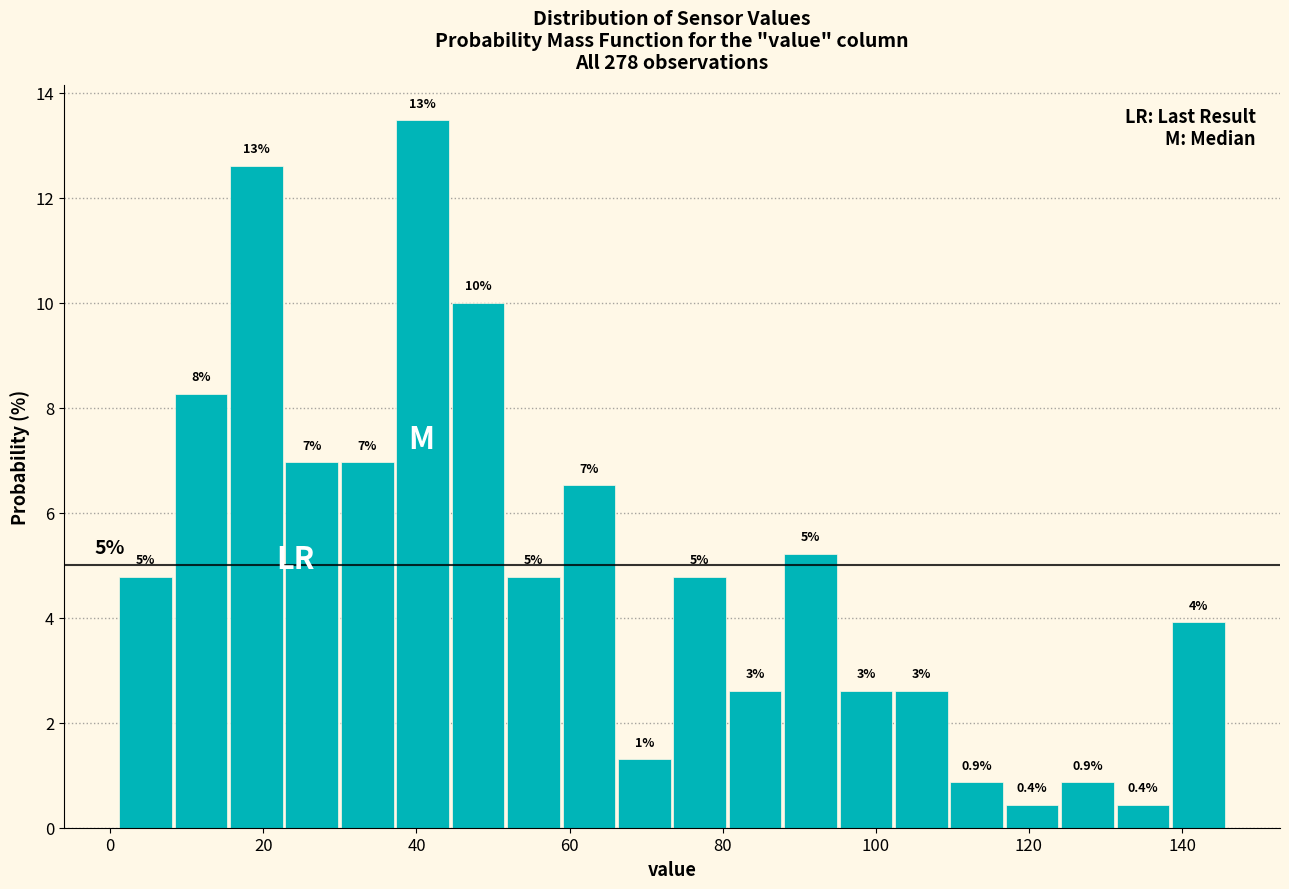

Read against the x-axis, roughly where is the centre of the tallest bar?

40